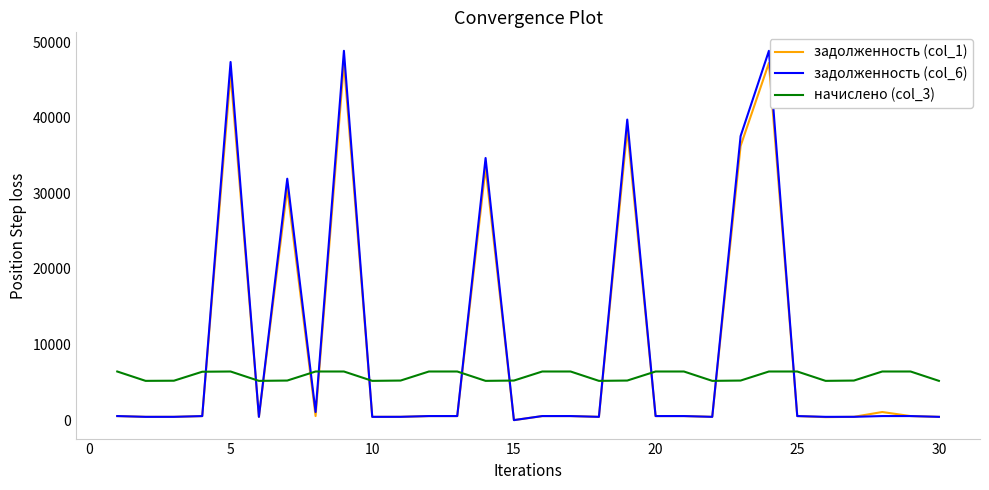

Which series has the widest spread of values?

задолженность (col_6)